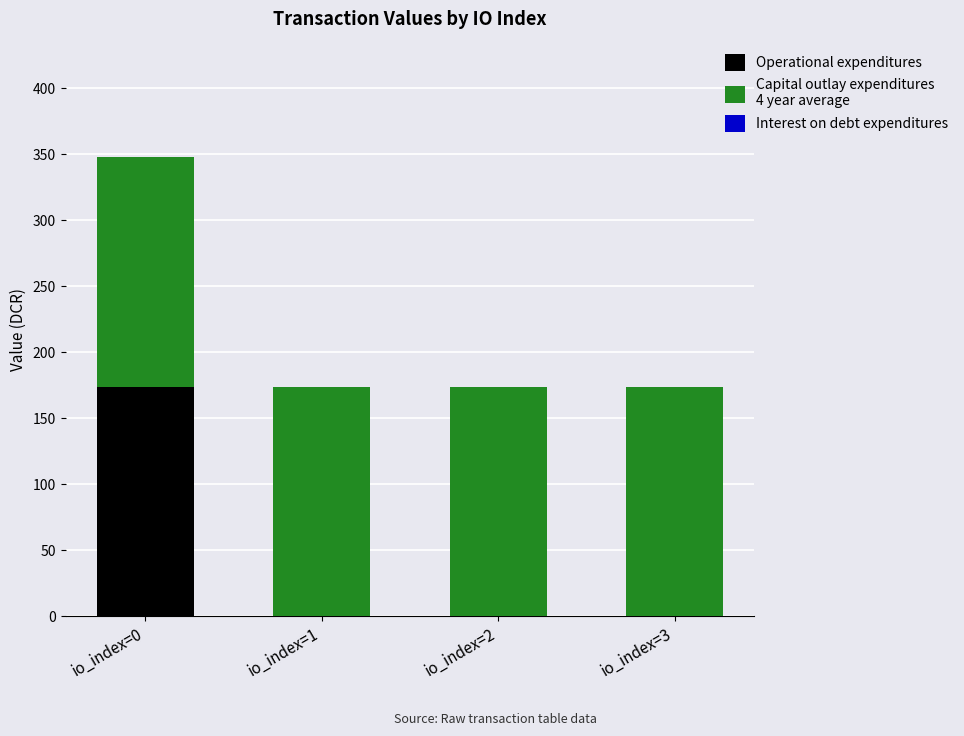

What is the total value across all series at io_index=0?

348.3